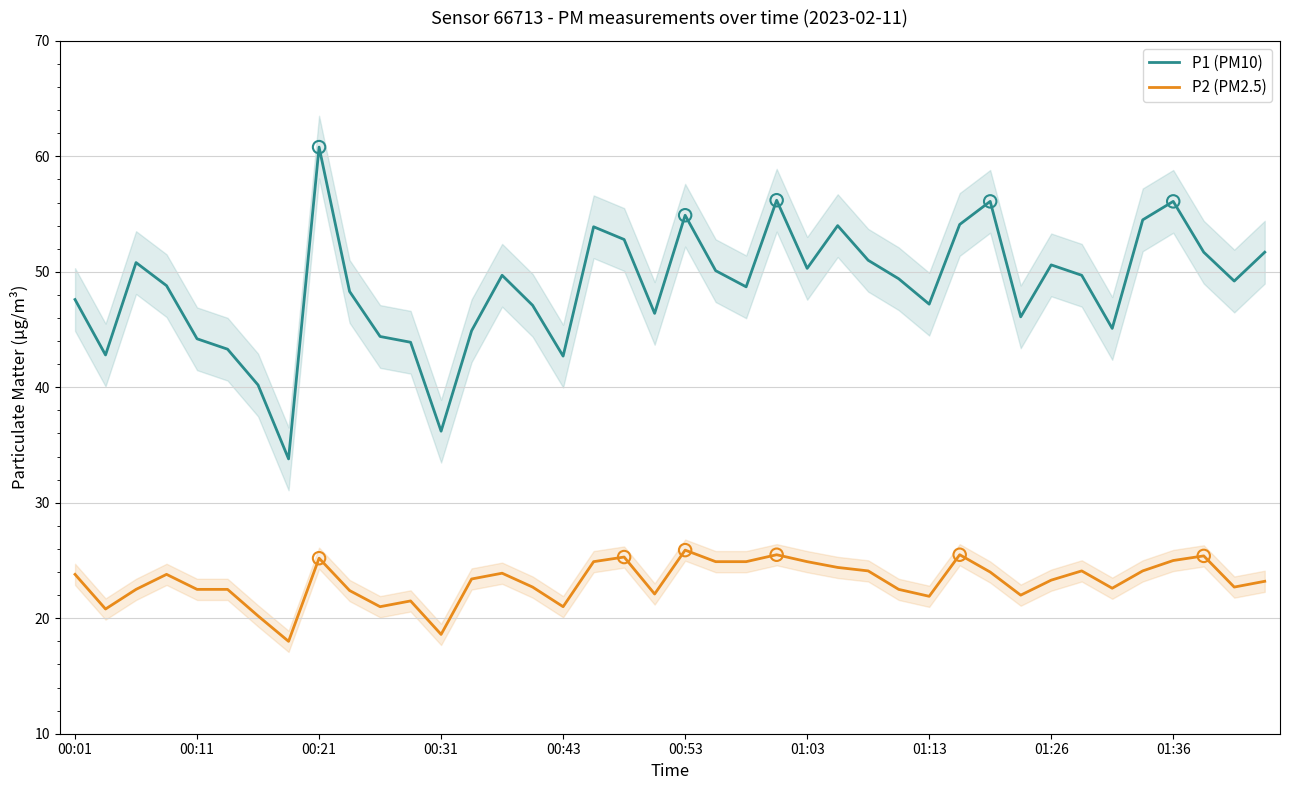

At how many categories does at least one series exceed 37?

38